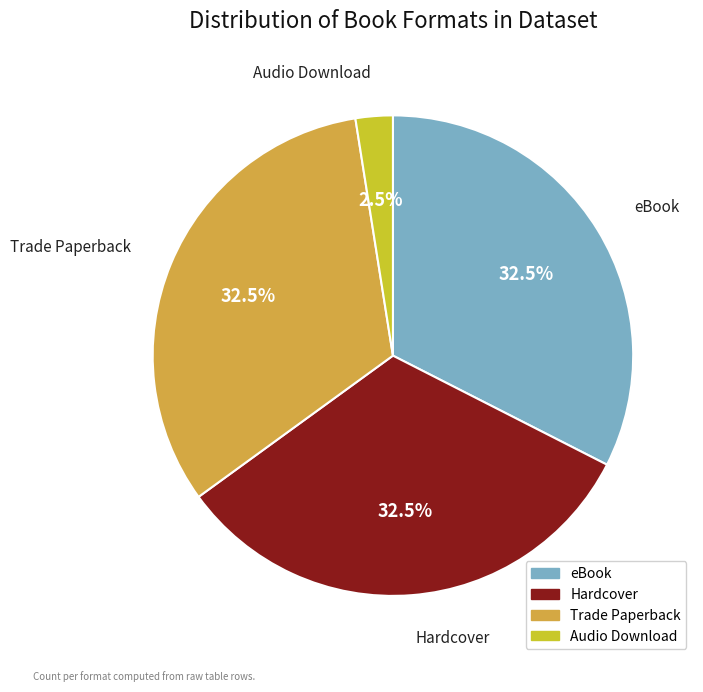

Which slice is the smallest?

Audio Download